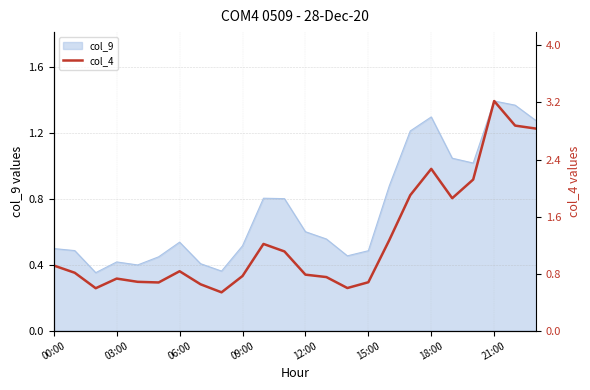

The value of col_9 at 00:00 is 0.5. True or false?

True